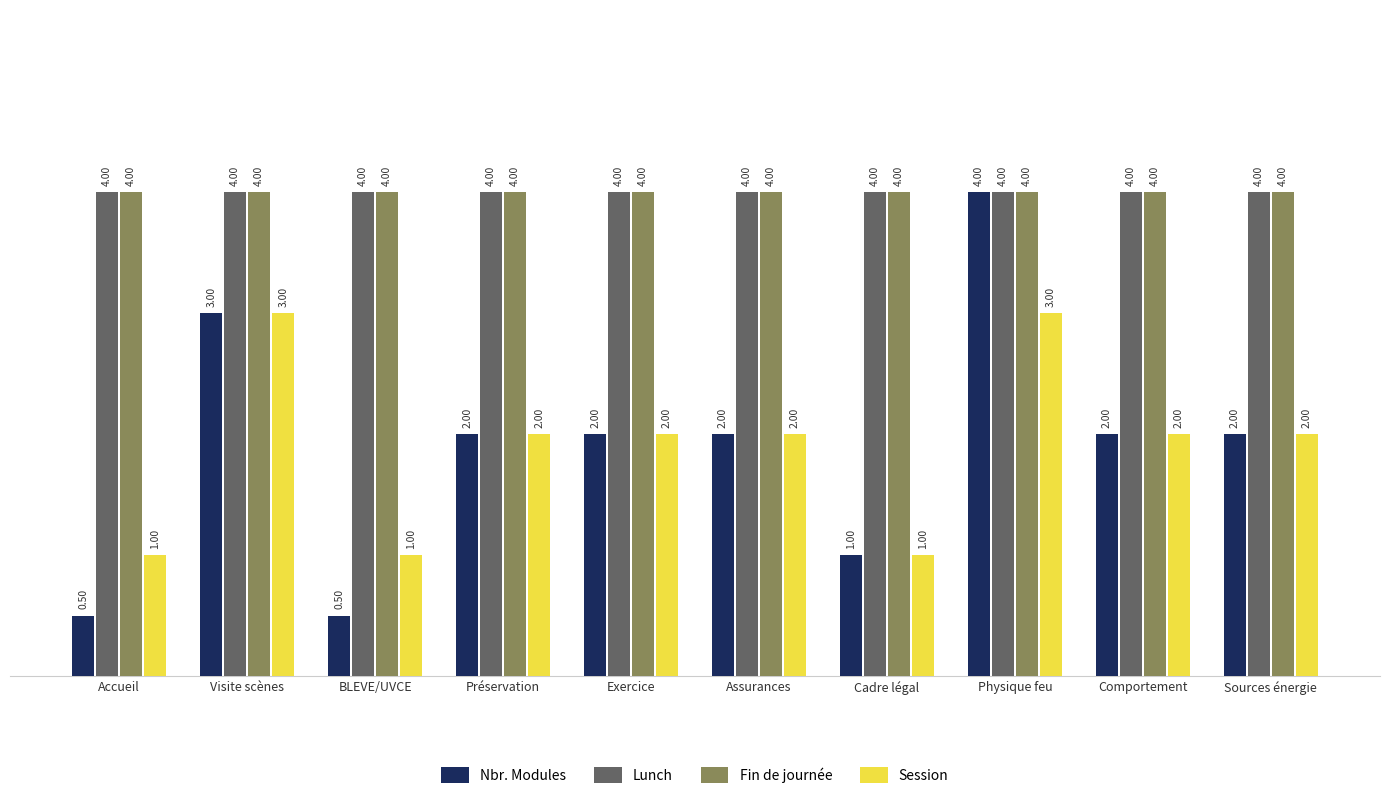

What is the sum of the Nbr. Modules values at Cadre légal and Accueil?

1.5